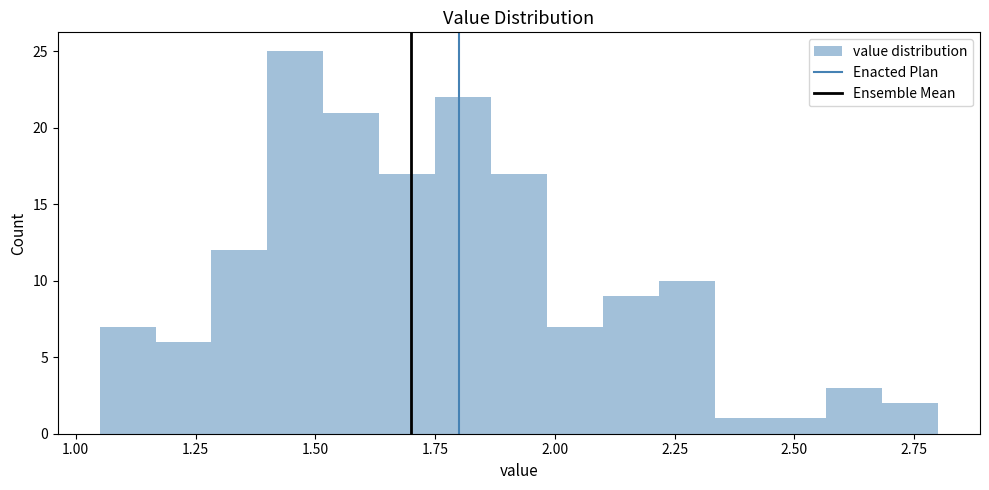

Read against the x-axis, roughly where is the centre of the tallest bar?

1.45